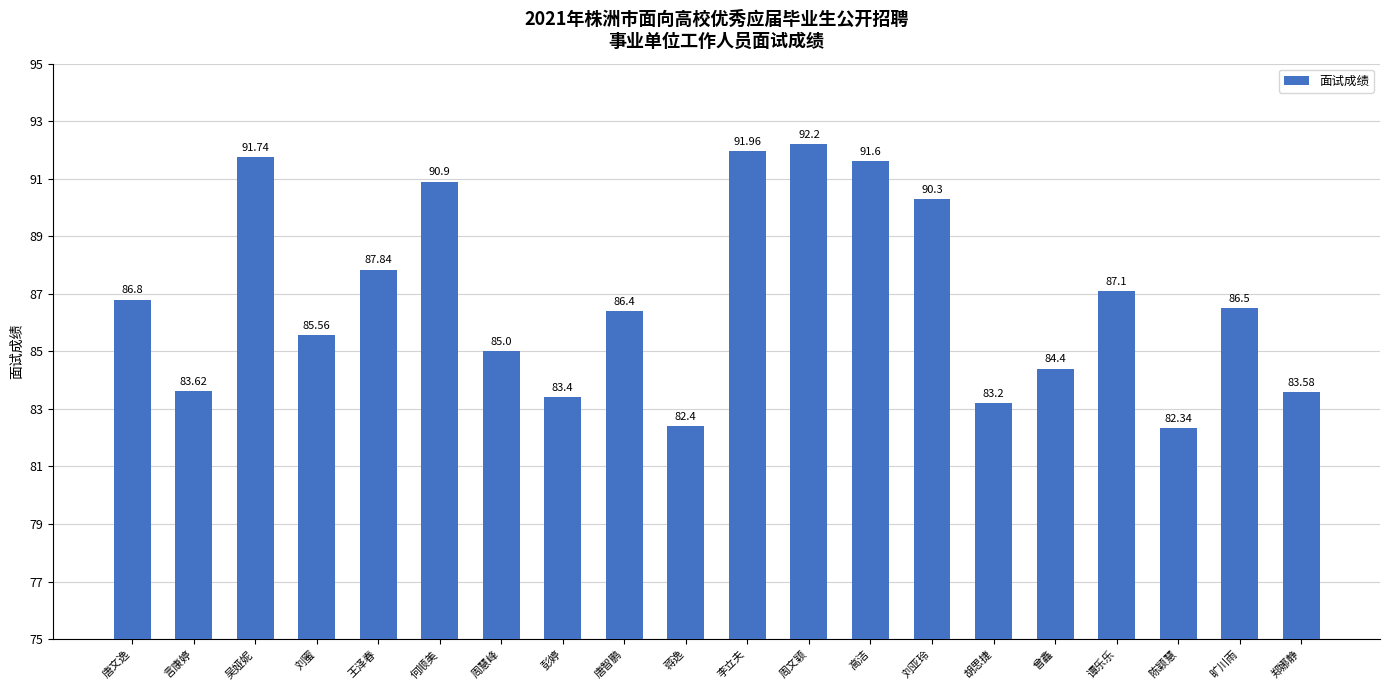

Between 蒋逸 and 李立夫, which is larger?

李立夫